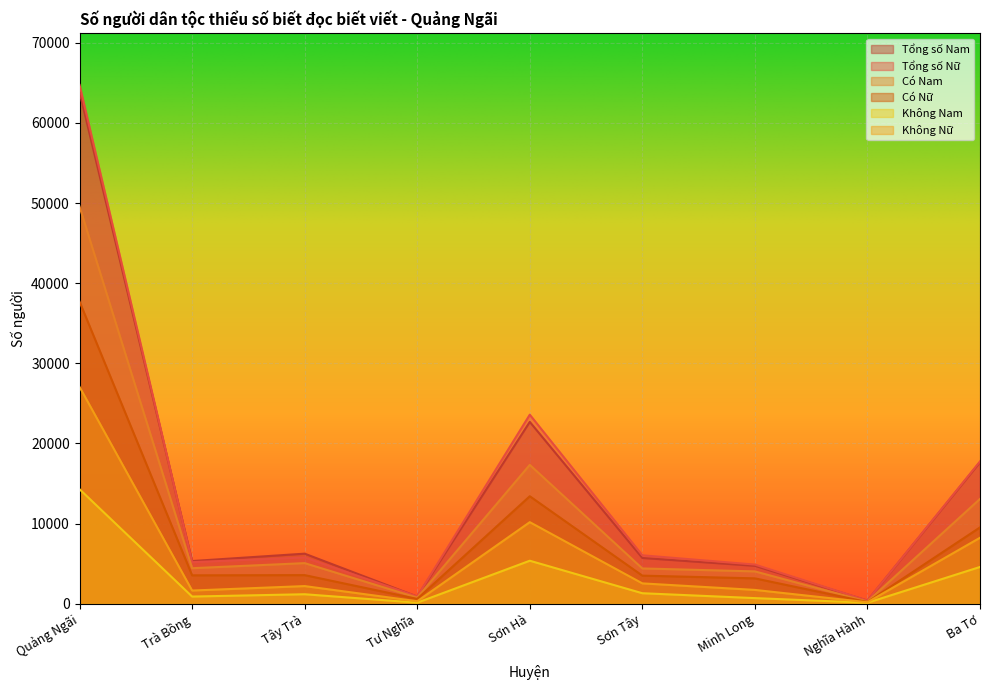

At Sơn Hà, list the series in order from smallest to largest.

Không Nam, Không Nữ, Có Nữ, Có Nam, Tổng số Nam, Tổng số Nữ